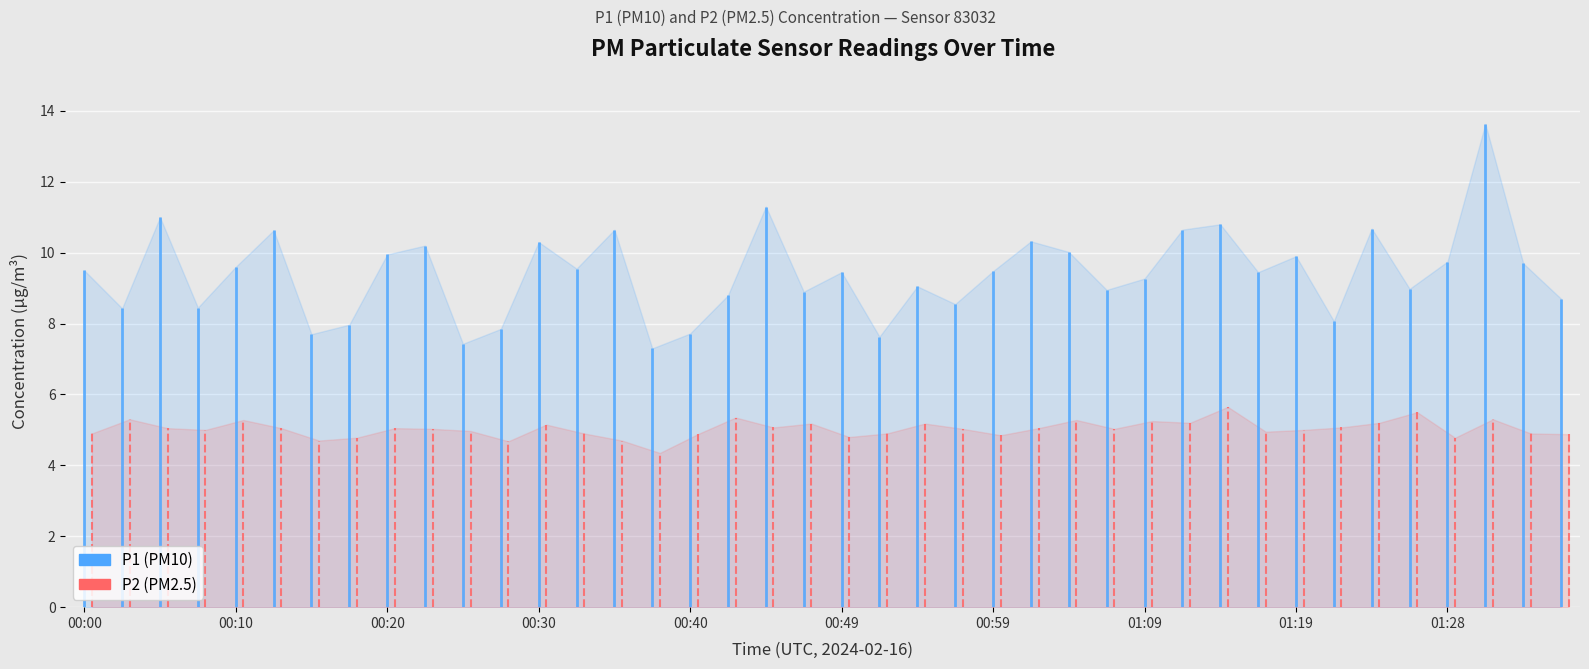

True or false: P2 and P1 cross at least once.

False